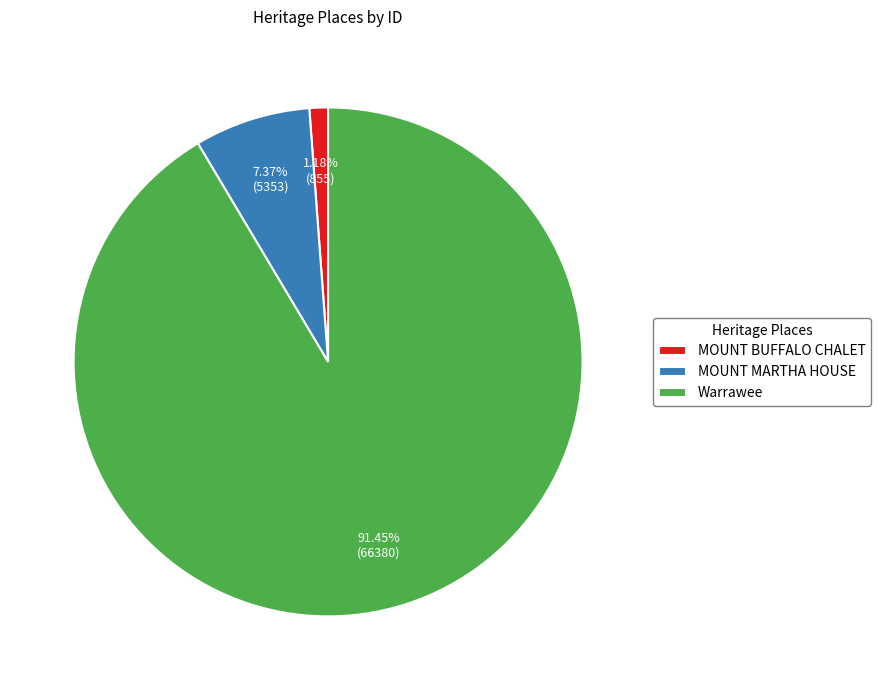

Which slice is the largest?

Warrawee